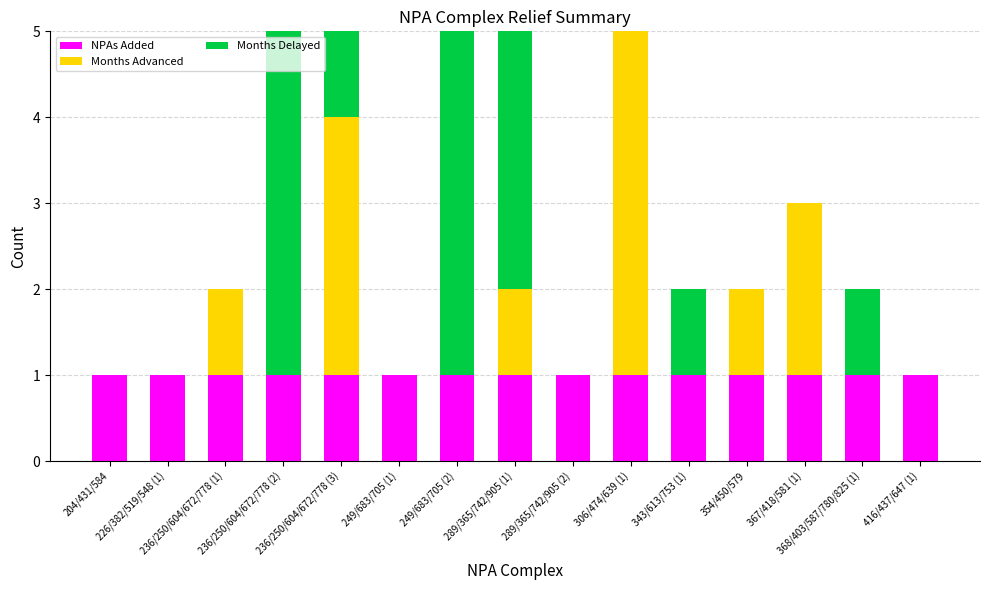

Reading left to right, transcribe all the data shown in this chart.

NPAs Added: 204/431/584=1	226/382/519/548 (1)=1	236/250/604/672/778 (1)=1	236/250/604/672/778 (2)=1	236/250/604/672/778 (3)=1	249/683/705 (1)=1	249/683/705 (2)=1	289/365/742/905 (1)=1	289/365/742/905 (2)=1	306/474/639 (1)=1	343/613/753 (1)=1	354/450/579=1	367/418/581 (1)=1	368/403/587/780/825 (1)=1	416/437/647 (1)=1
Months Advanced: 204/431/584=0	226/382/519/548 (1)=0	236/250/604/672/778 (1)=1	236/250/604/672/778 (2)=0	236/250/604/672/778 (3)=3	249/683/705 (1)=0	249/683/705 (2)=0	289/365/742/905 (1)=1	289/365/742/905 (2)=0	306/474/639 (1)=4	343/613/753 (1)=0	354/450/579=1	367/418/581 (1)=2	368/403/587/780/825 (1)=0	416/437/647 (1)=0
Months Delayed: 204/431/584=0	226/382/519/548 (1)=0	236/250/604/672/778 (1)=0	236/250/604/672/778 (2)=5	236/250/604/672/778 (3)=5	249/683/705 (1)=0	249/683/705 (2)=5	289/365/742/905 (1)=3	289/365/742/905 (2)=0	306/474/639 (1)=0	343/613/753 (1)=1	354/450/579=0	367/418/581 (1)=0	368/403/587/780/825 (1)=1	416/437/647 (1)=0